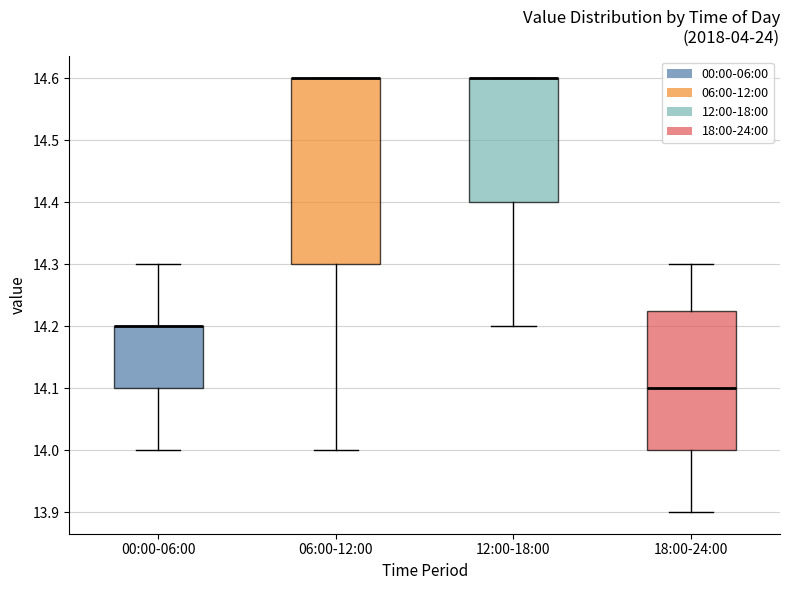

Comparing the boxes themselves (not the whiskers), which one is the tallest?

06:00-12:00